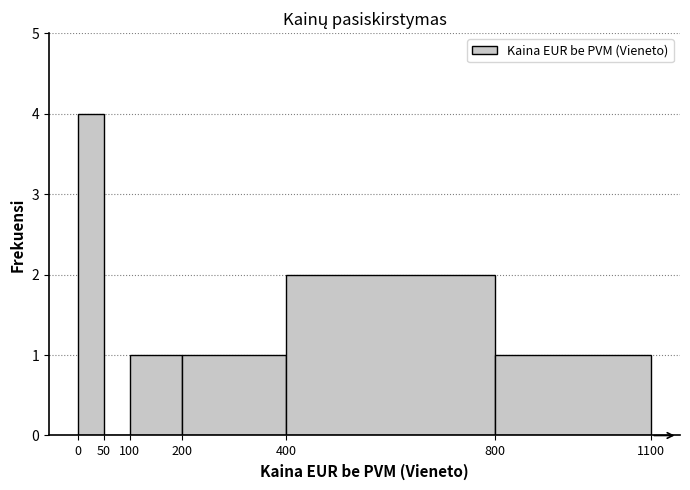

How tall is the bar that spans 0 to 50 on the x-axis? The values are not printed on the chart, so give them approximately, as read against the axis.

4